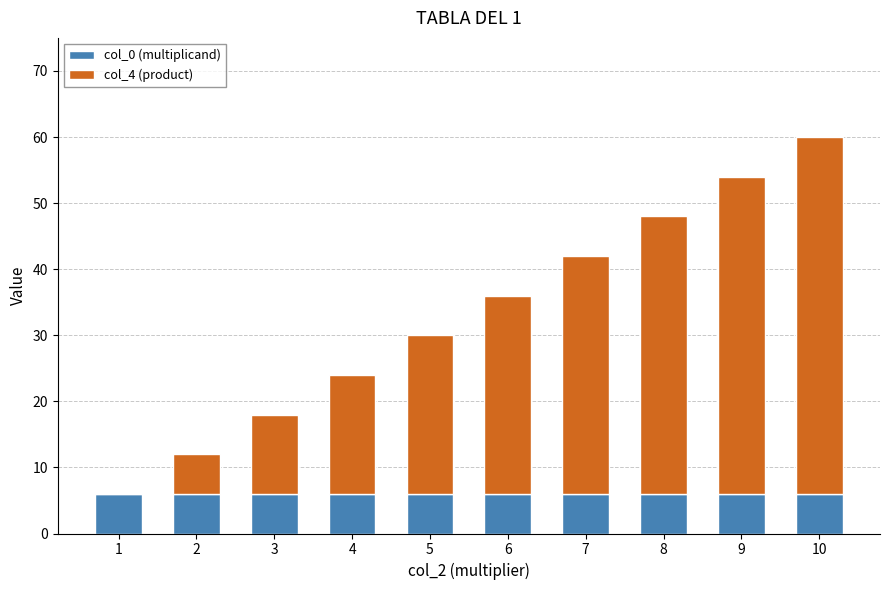

Is it true that col_0 (multiplicand) equals 10 at 8?

False